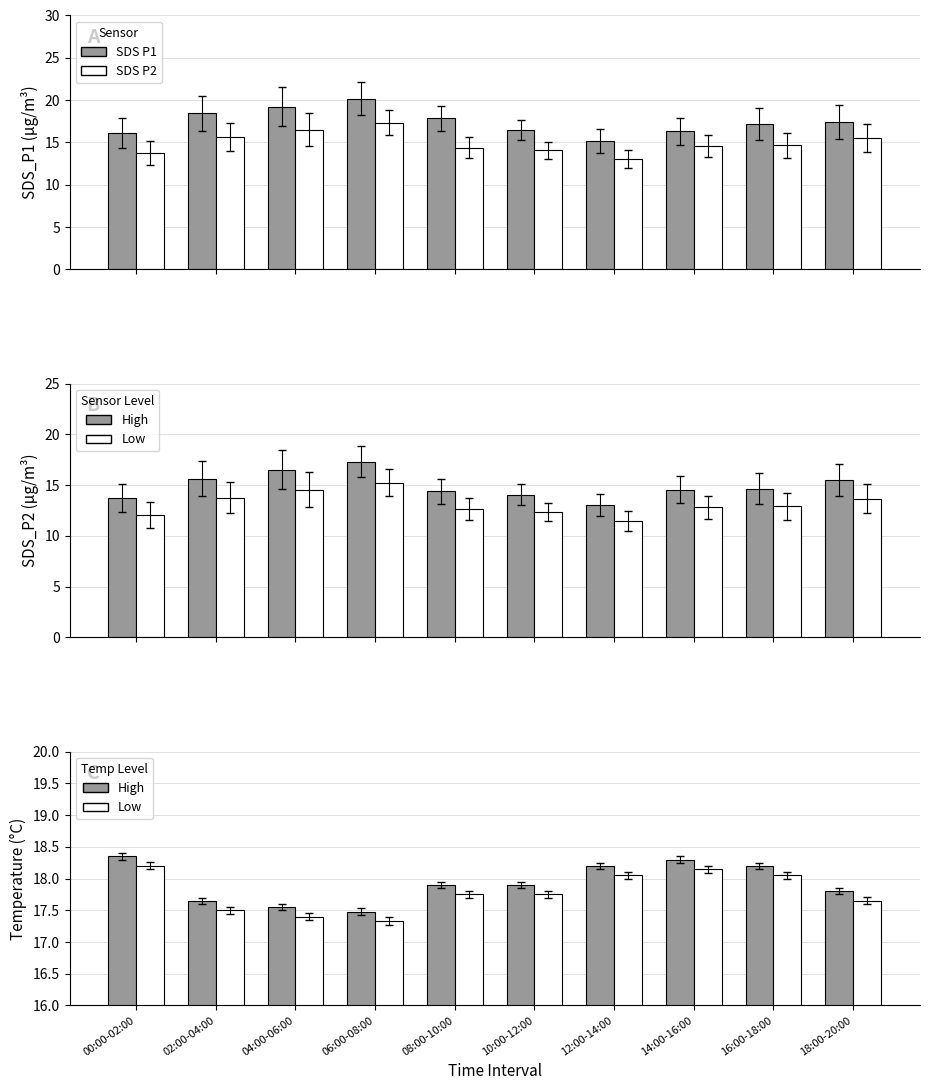

What is the sum of all Temp (Low) values?

177.8